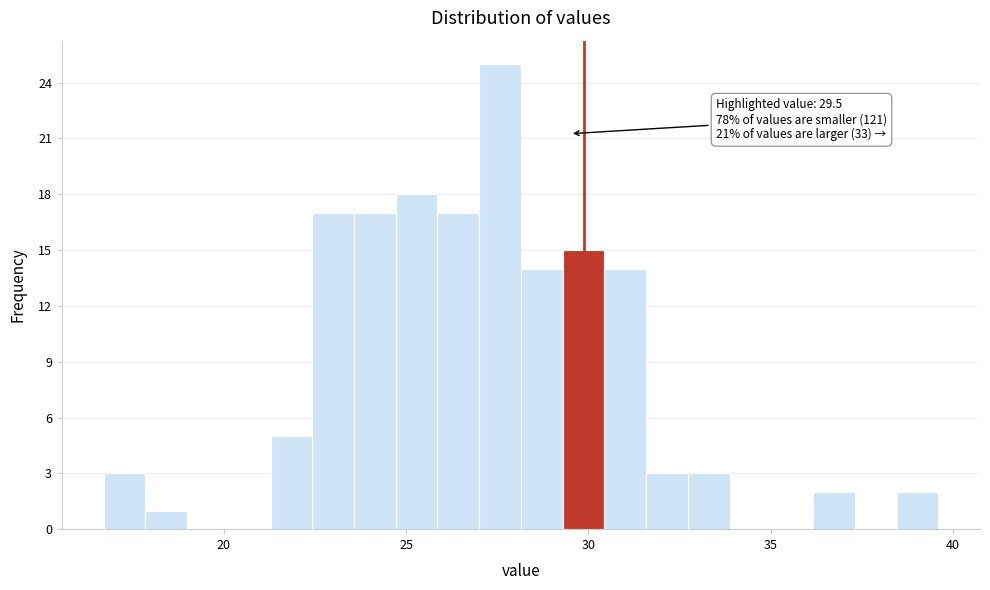

Read against the x-axis, roughly where is the centre of the tallest bar?

27.5